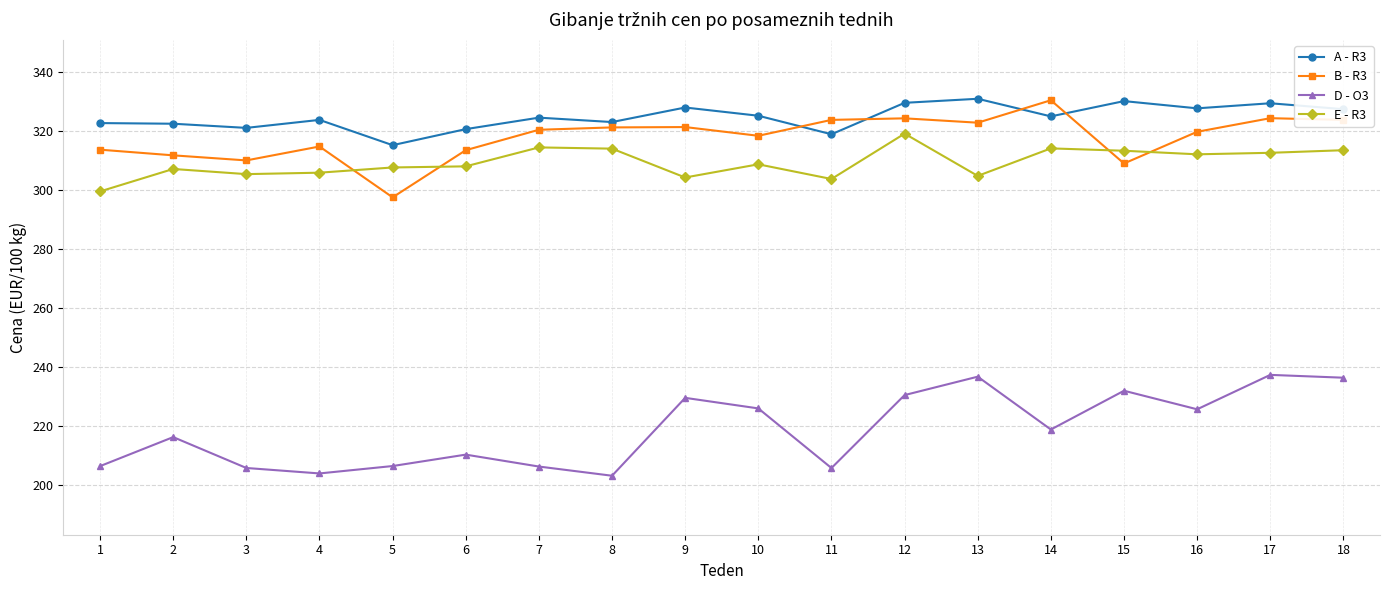

How many interior local valleys does the D - O3 series have?

5